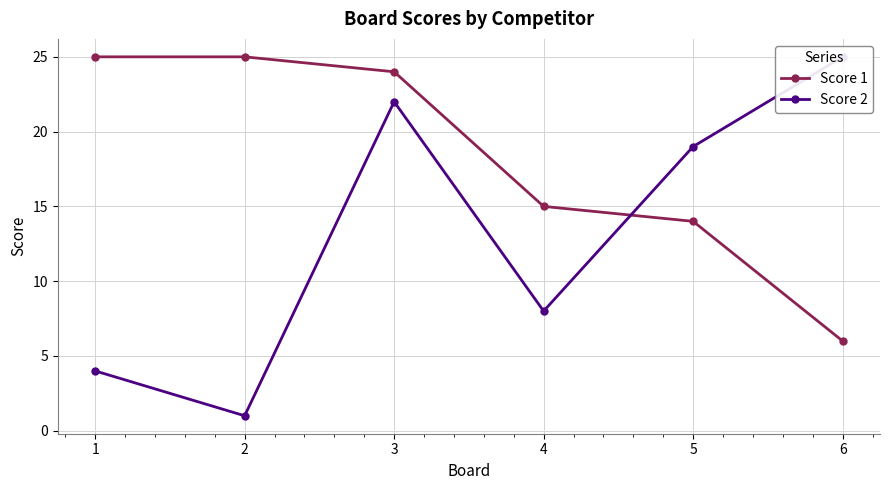

Reading left to right, list all the values displayed in this chart.

Score 1: 25	25	24	15	14	6
Score 2: 4	1	22	8	19	25